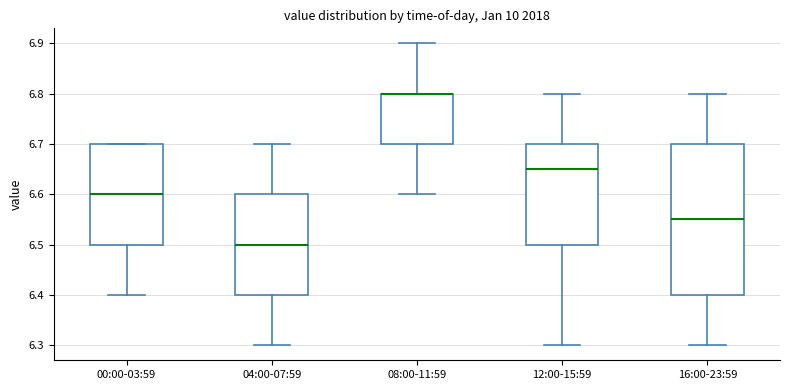

Where does the median line of the box for 12:00-15:59 sit on the y-axis? The values are not printed on the chart, so give them approximately, as read against the axis.

6.65